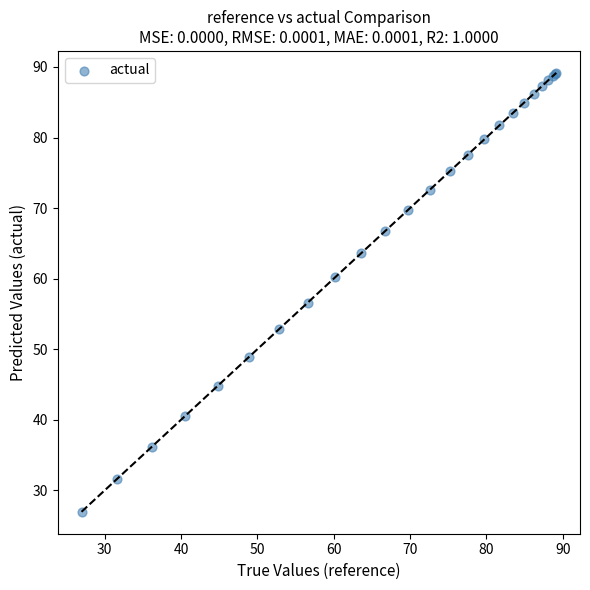

What Y value in the scatter plot is closest to 58?

56.6